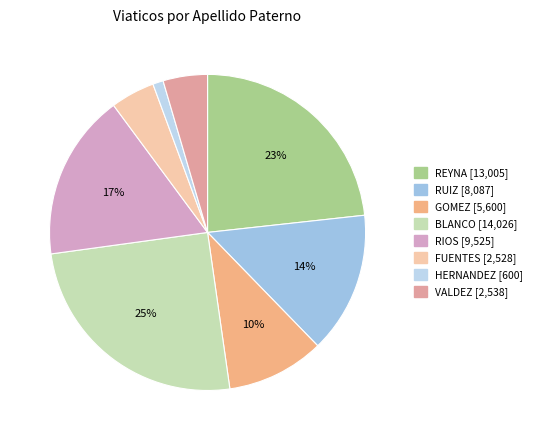

Does RUIZ account for over 50% of the chart?

No